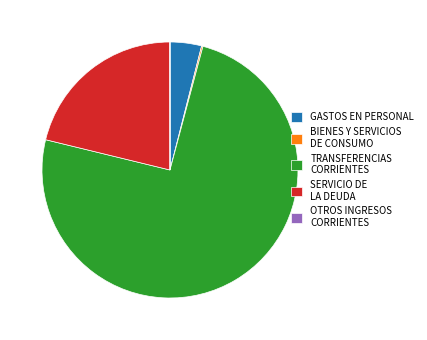

What is the largest slice in the pie chart?

TRANSFERENCIAS CORRIENTES